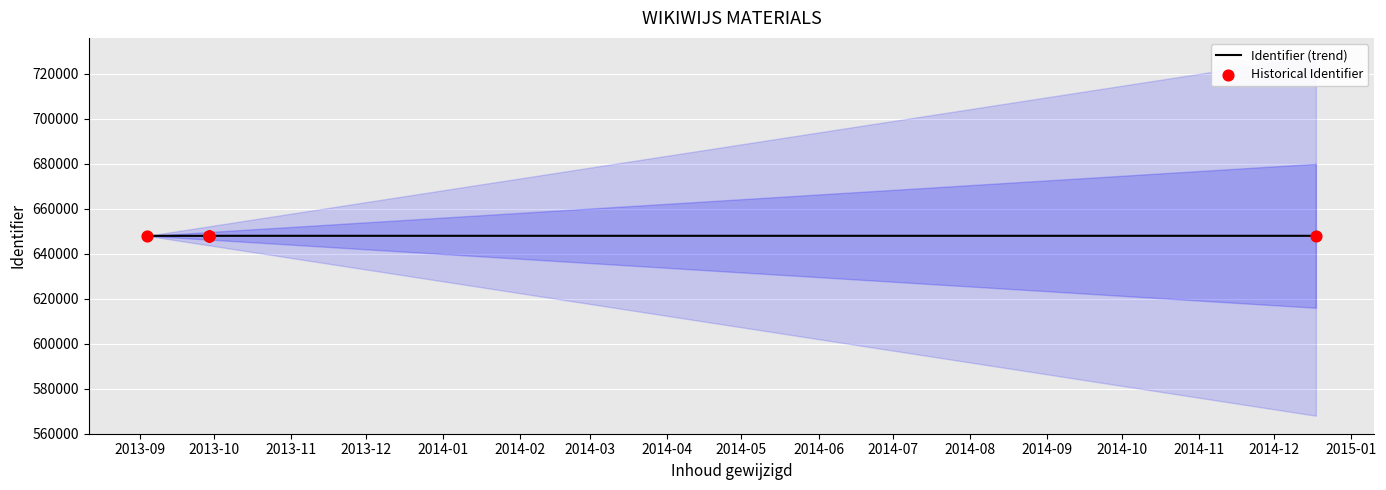

At which category is the sum across all series the highest?

2014-02